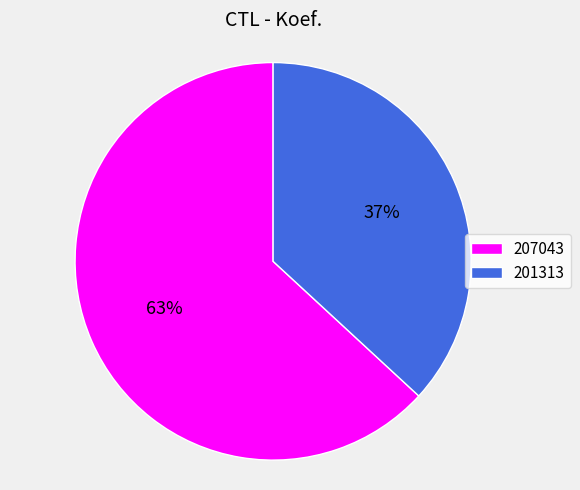

To the nearest percent, what is the difference between the 201313 and 207043 slice percentages?

26%